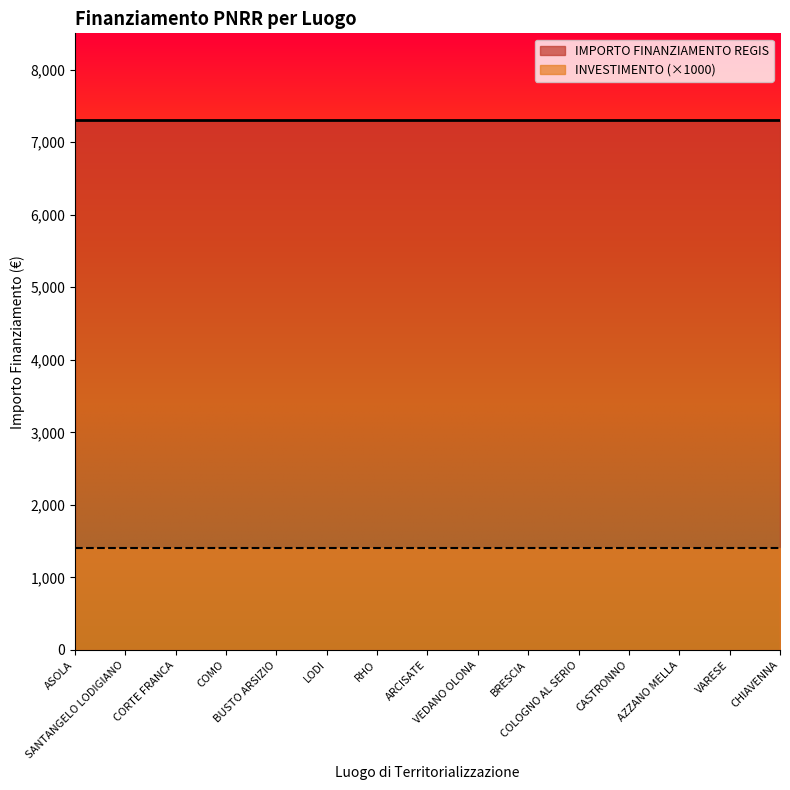

What is the average value of the INVESTIMENTO series?

1.4